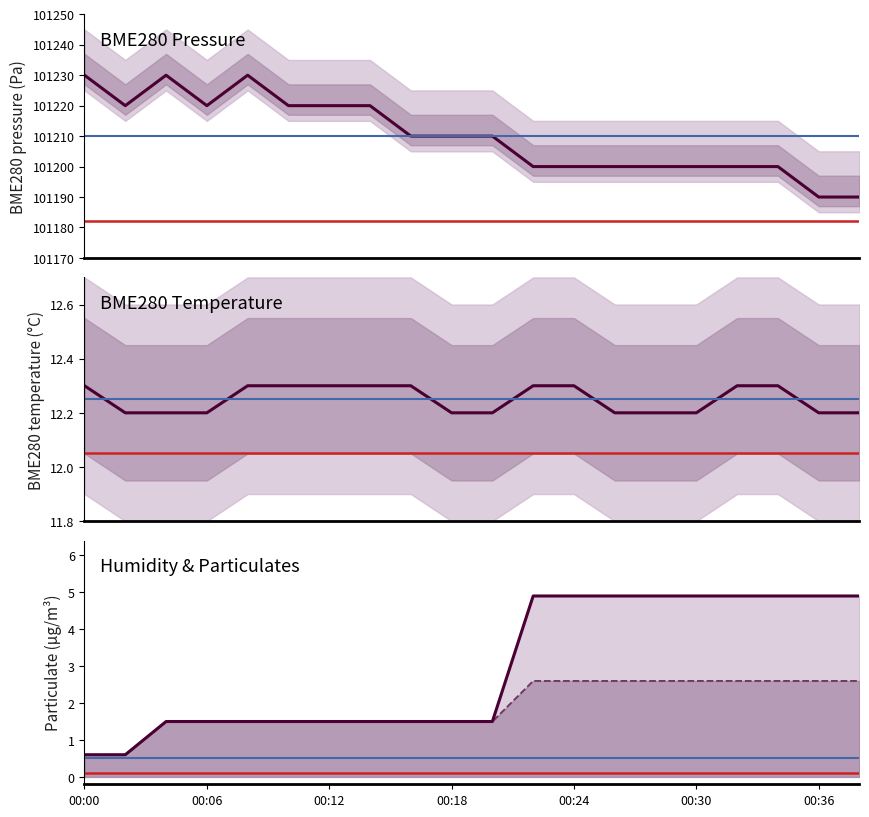

At which category does BME280_pressure reach its first local peak?

2022/11/03 00:04